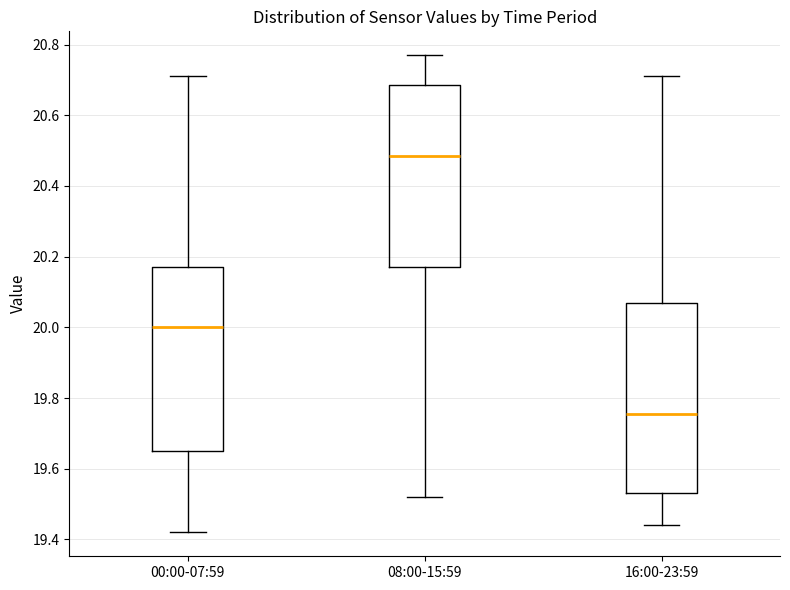

Where does the upper whisker of the box for 00:00-07:59 end on the y-axis? The values are not printed on the chart, so give them approximately, as read against the axis.

20.72